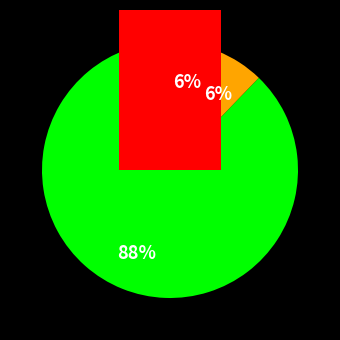

To the nearest percent, what portion does TRANSHEX - Roads represent?

13%